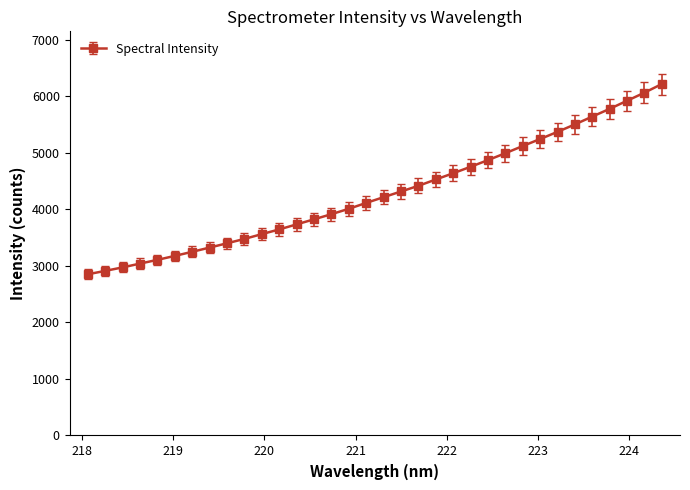

What is the difference between the maximum and minimum values?

3366.5